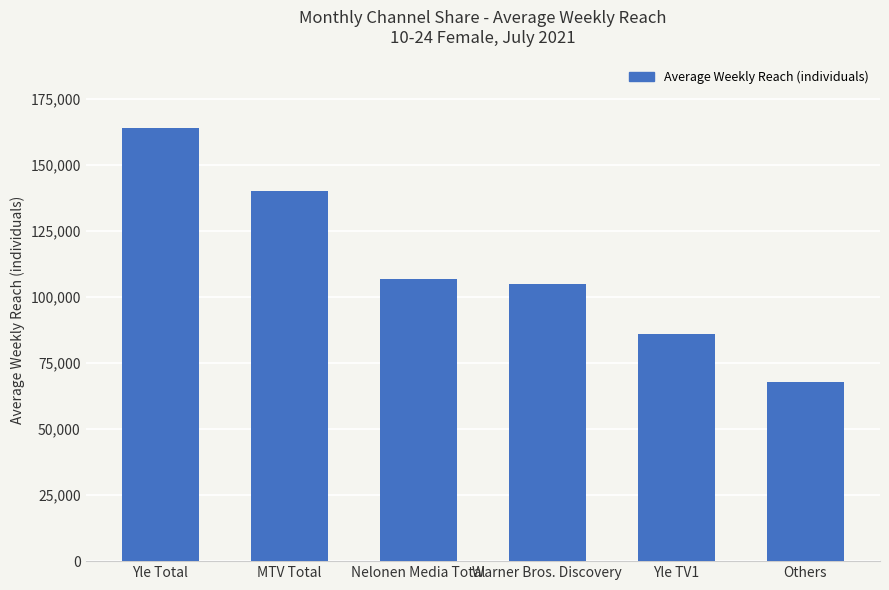

Is it true that the value at Nelonen Media Total is 36993?

False